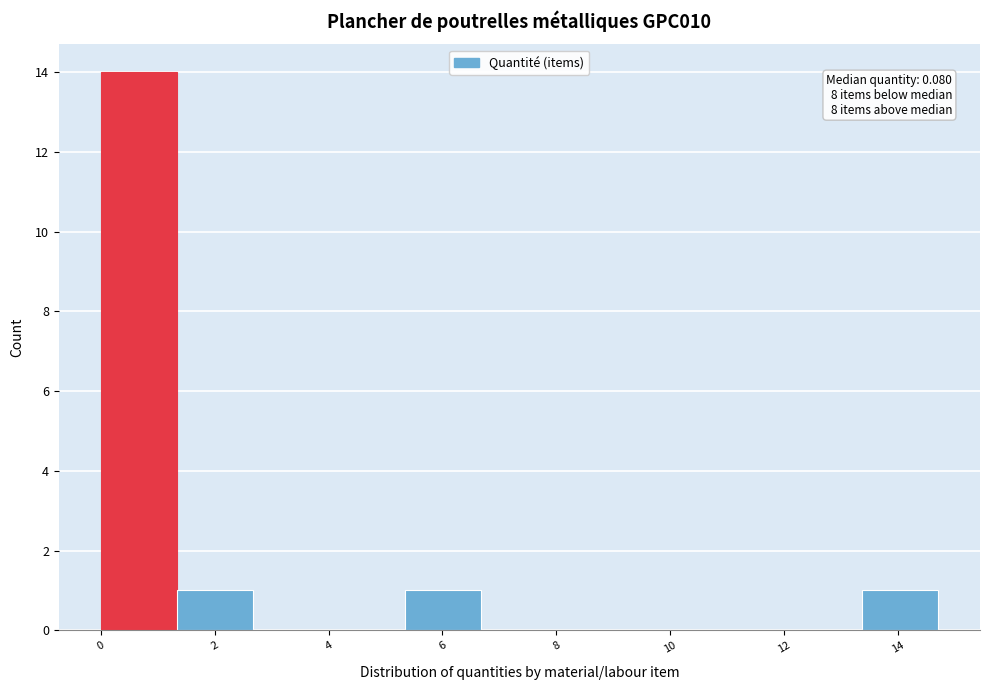

Which range on the x-axis has the tallest bar?

0.0 to 1.4